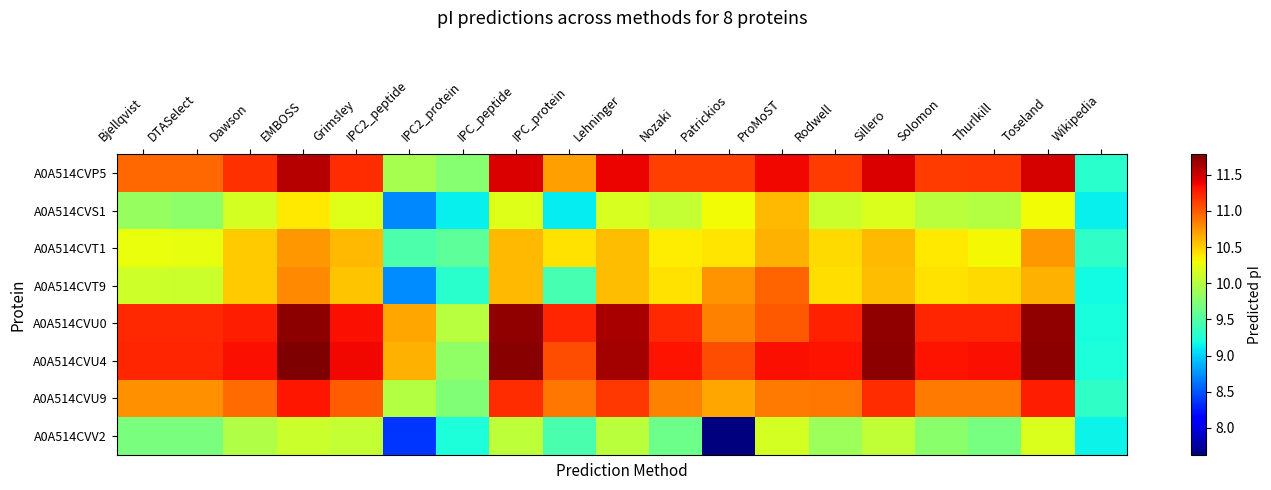

Which category has the highest value across all series?

EMBOSS